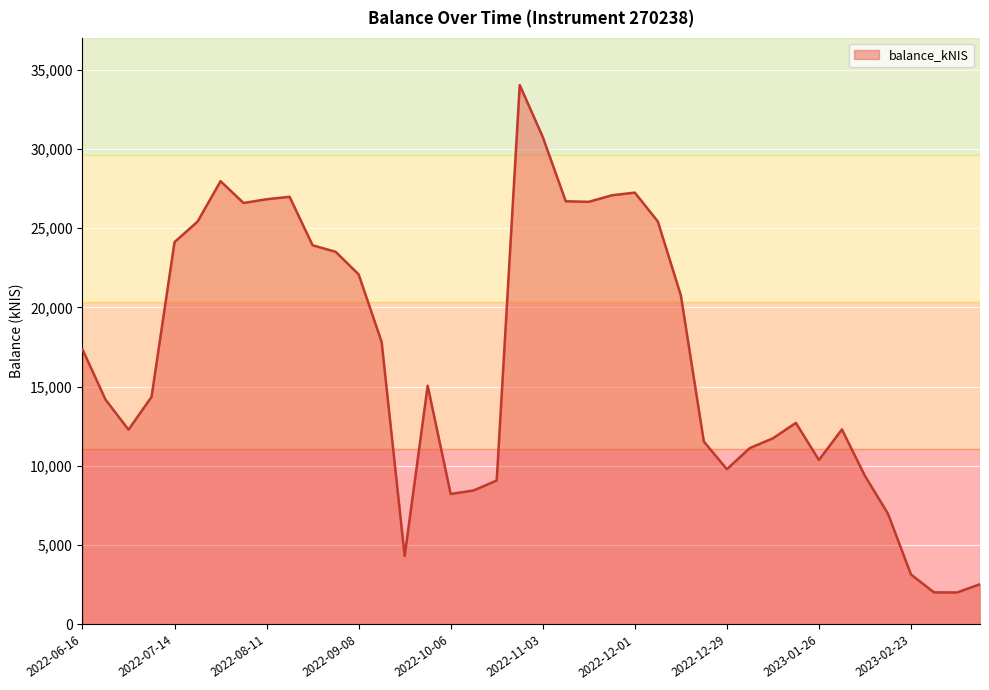

What is the difference between the maximum and minimum values?

32007.0